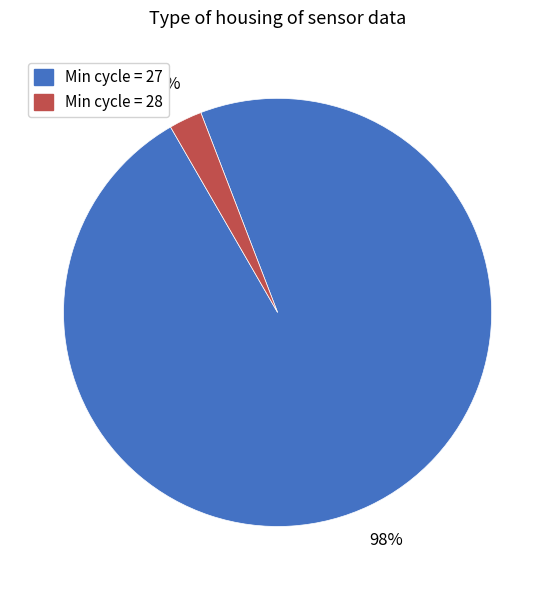

To the nearest percent, what is the average slice percentage?

50%